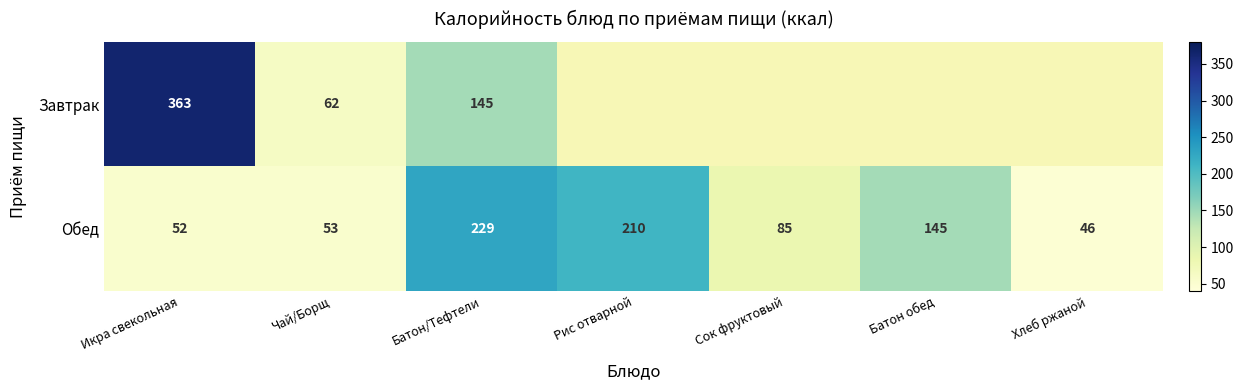

At which label does Обед first exceed 85?

Батон/Тефтели